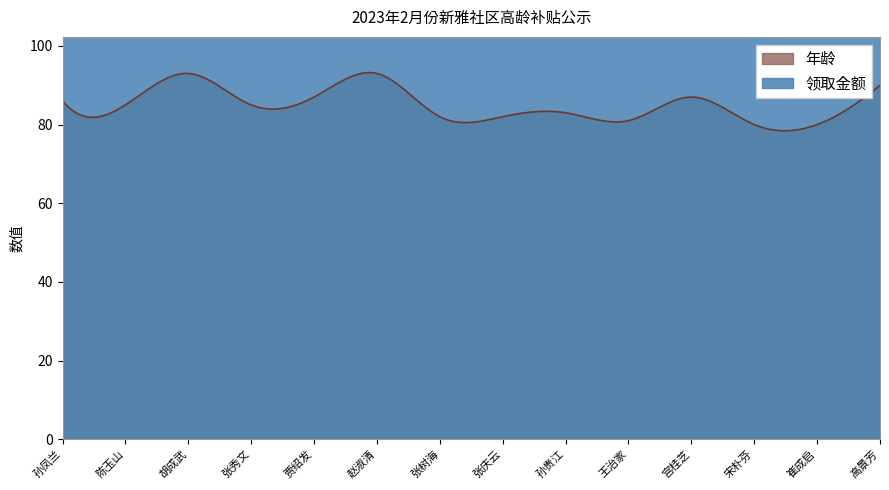

Is it true that 领取金额 equals 150 at 张庆云?

True